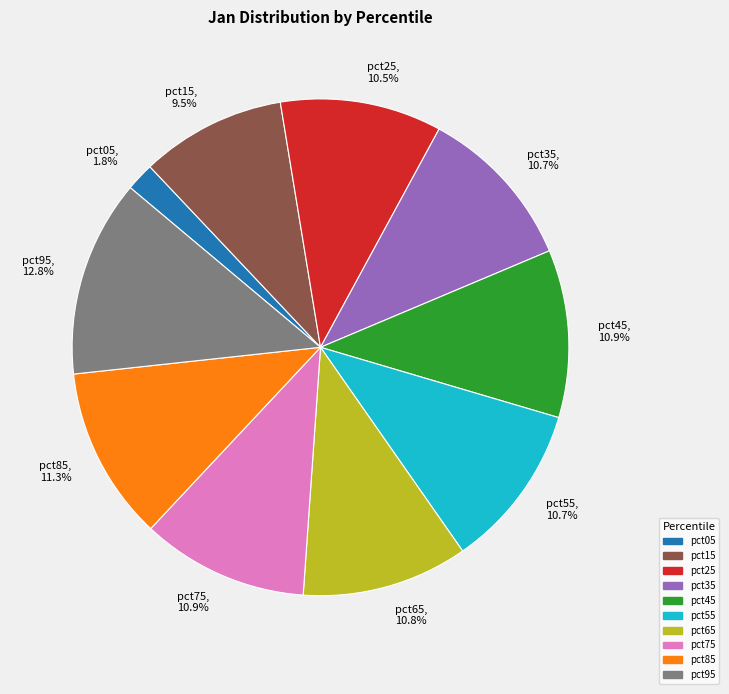

To the nearest percent, what is the average slice percentage?

10%